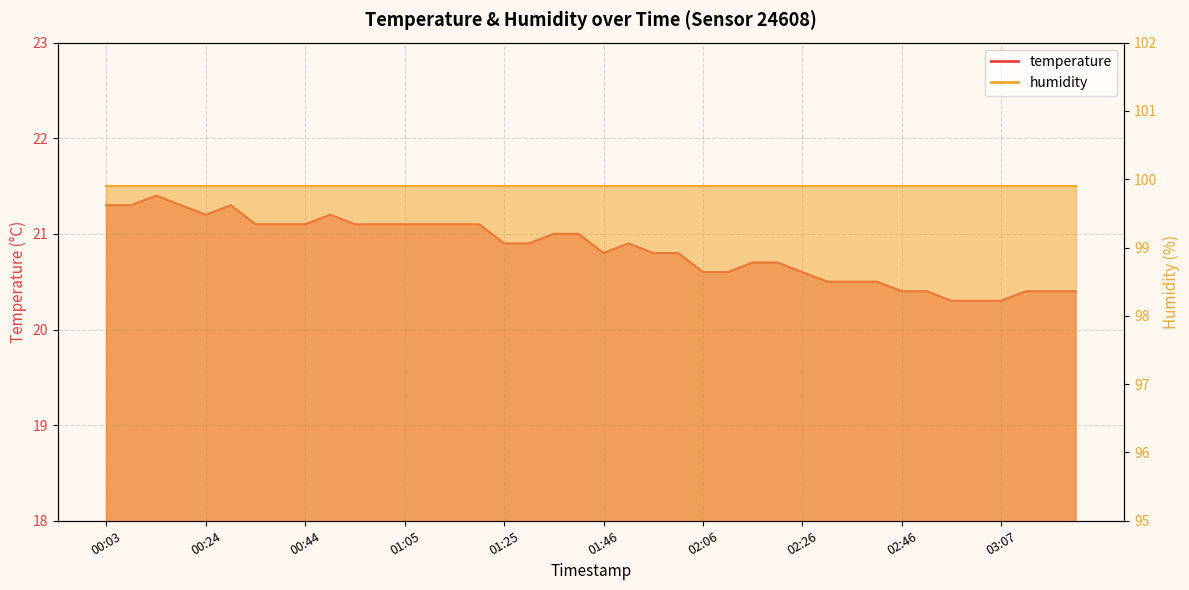

True or false: there are more than 2 points higher than both neighbors.

True